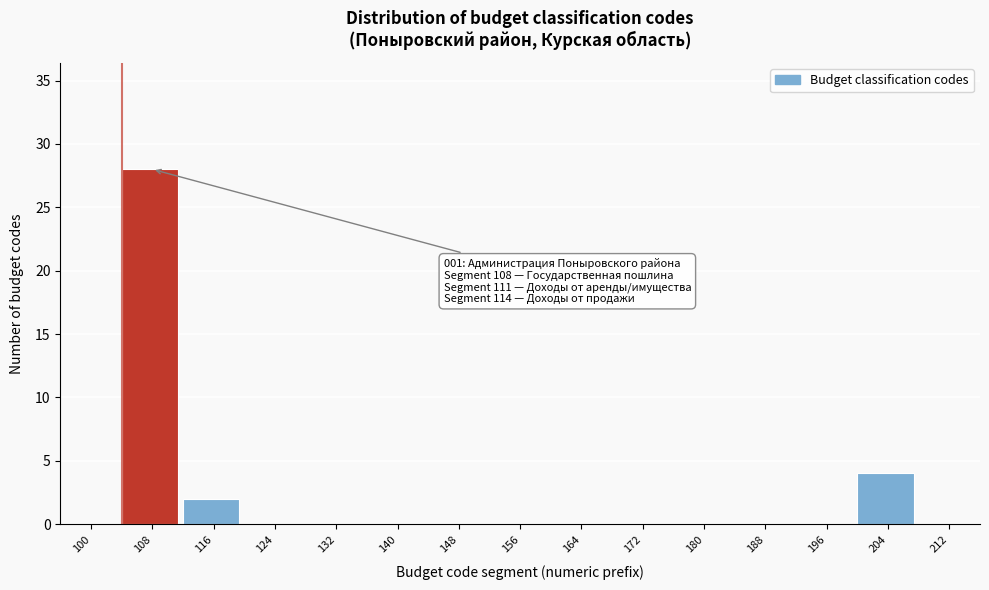

Reading left to right, list all the values displayed in this chart.

100=0	108=28	116=2	124=0	132=0	140=0	148=0	156=0	164=0	172=0	180=0	188=0	196=0	204=4	212=0